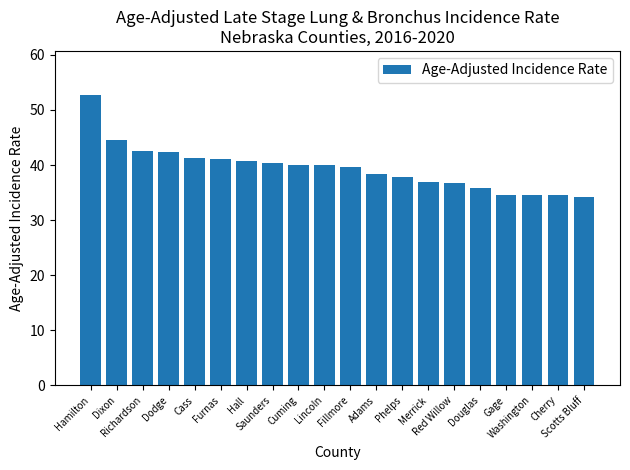

What is the smallest value displayed?

34.2